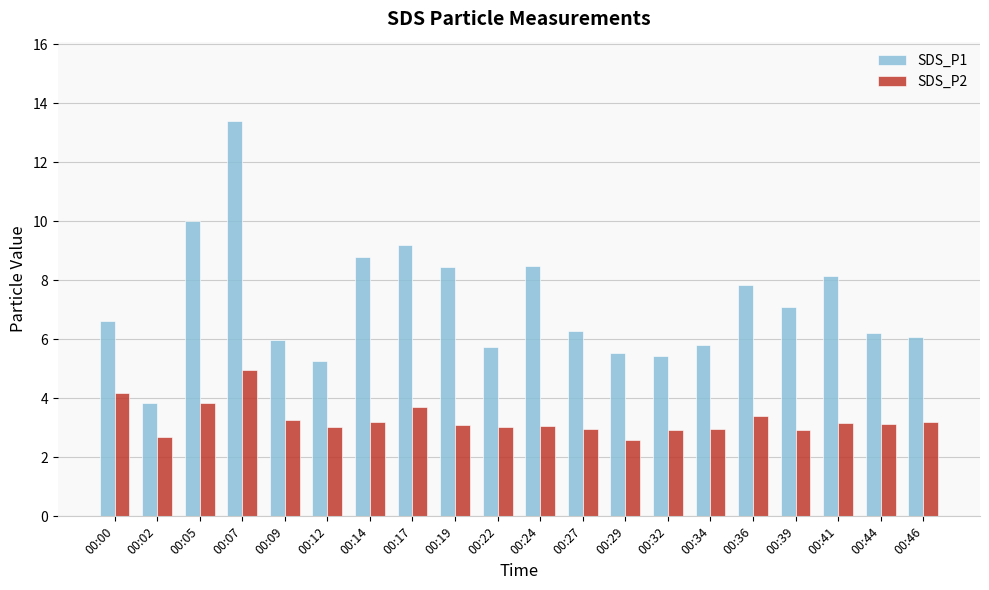

What is the sum of the SDS_P2 values at 00:17 and 00:32?

6.6